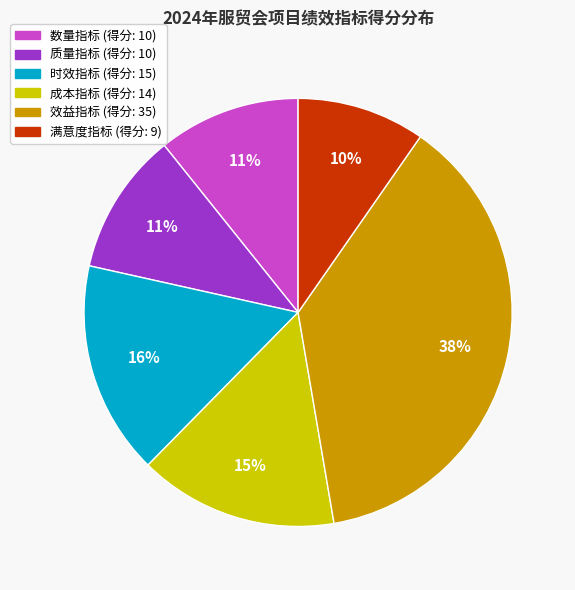

How many slices are in this pie chart?

6